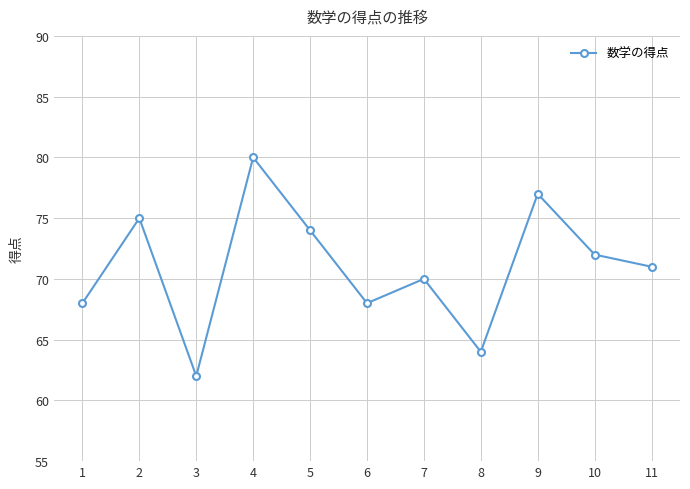

Is it true that the value at 2 is 75?

True